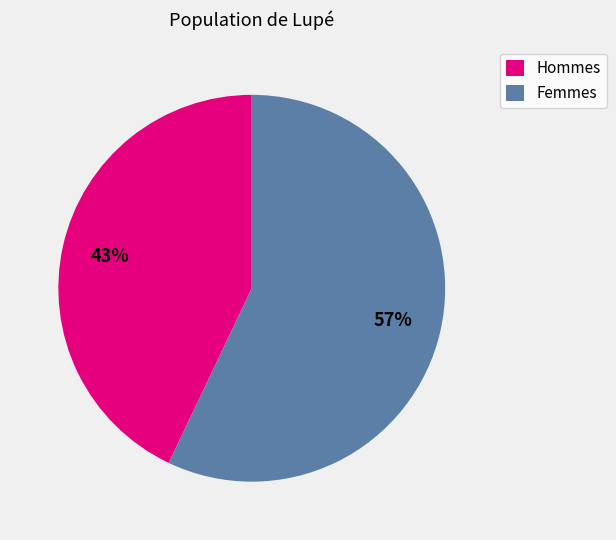

Count the number of slices in the pie.

2